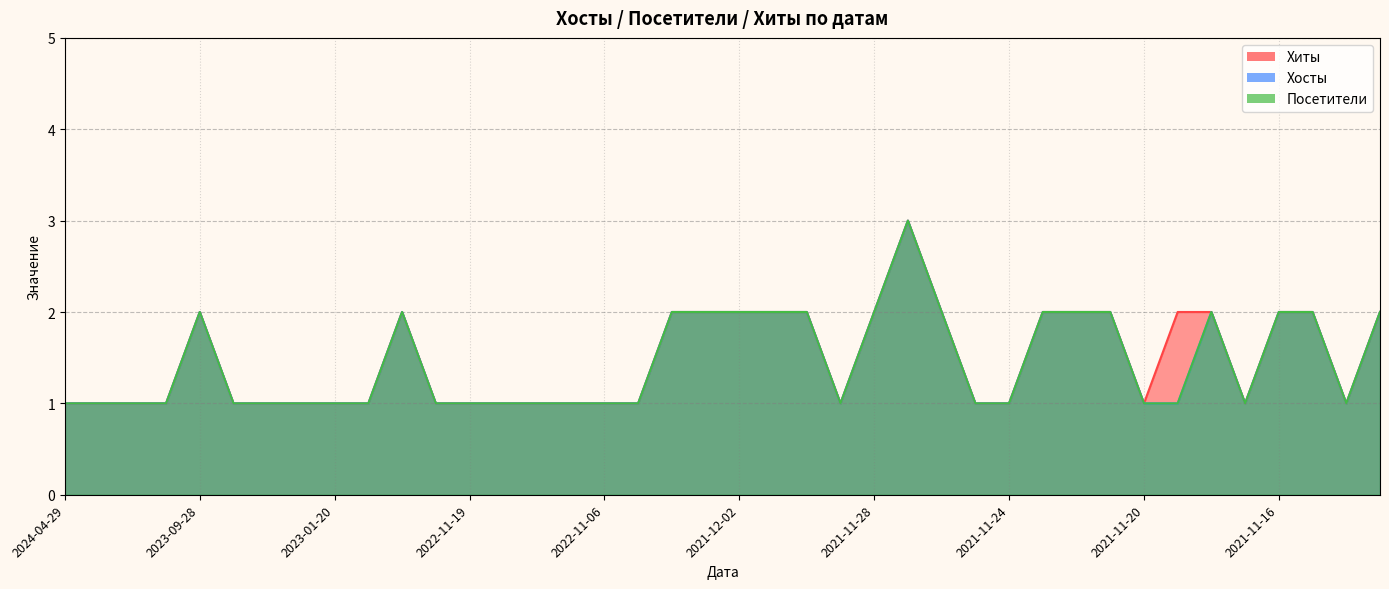

What is the difference between the maximum and minimum values in the Посетители series?

2